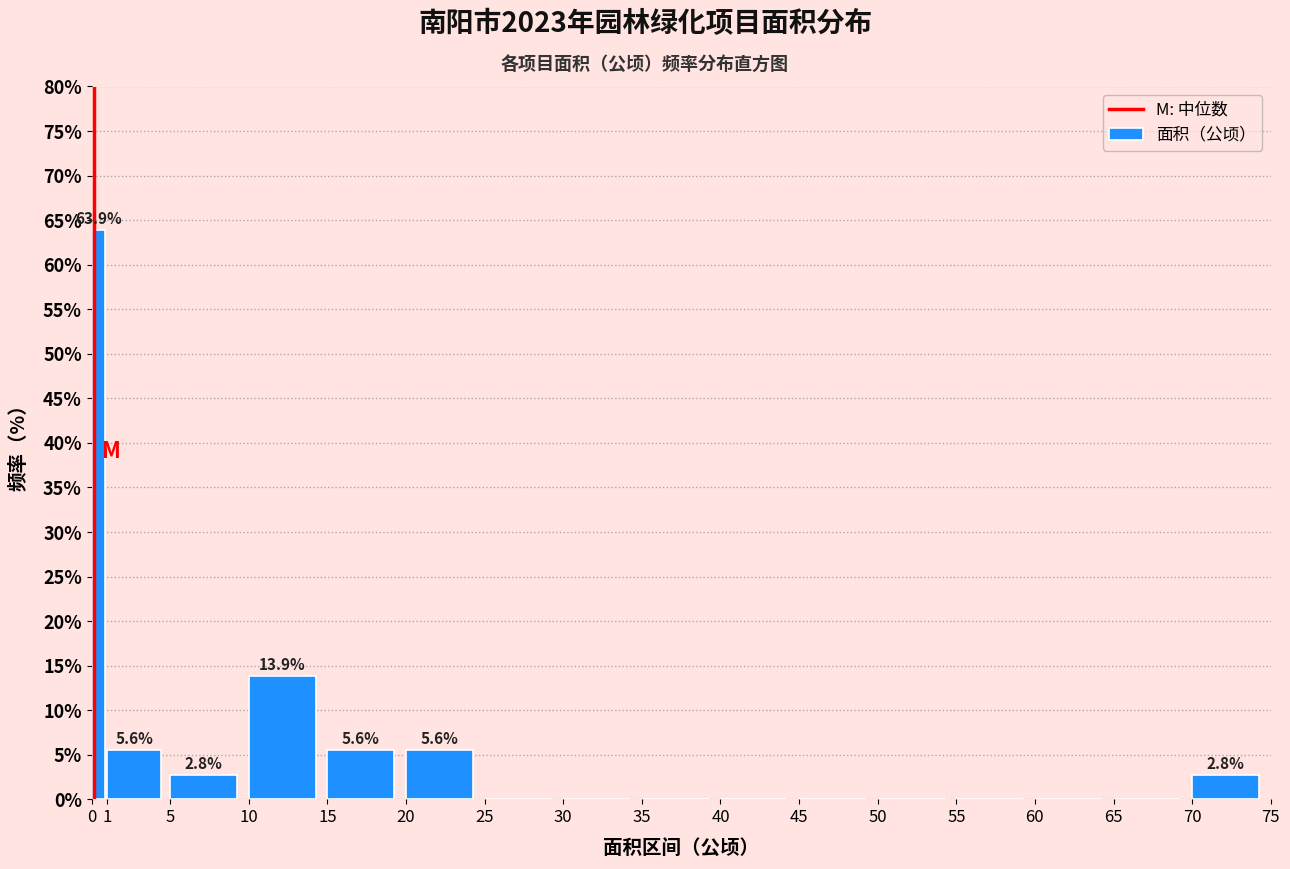

Which range on the x-axis has the tallest bar?

0 to 1